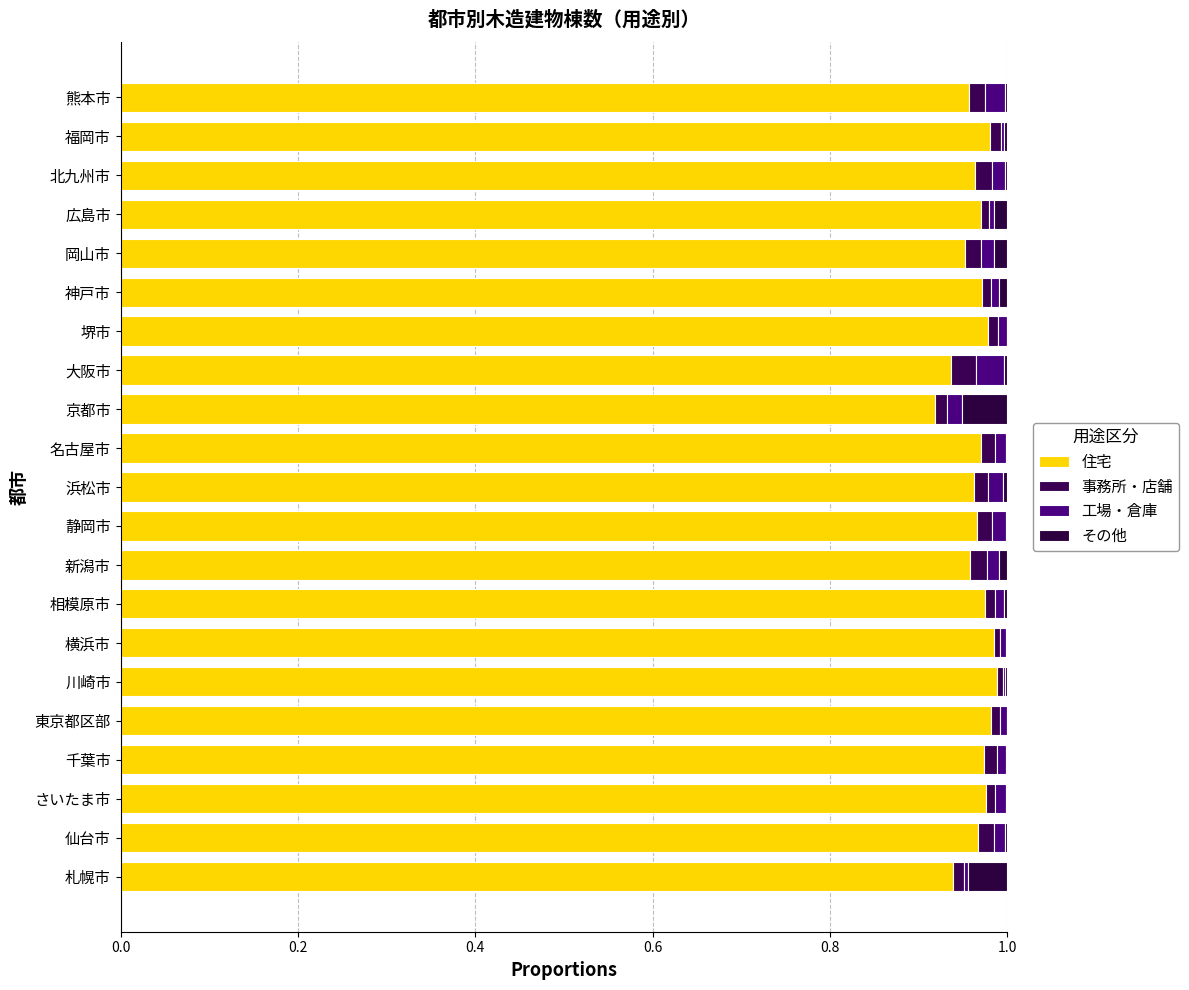

Reading right to left, extract all data points from this chart.

住宅: 1.0	1.0	1.0	1.0	1.0	1.0	1.0	0.9	0.9	1.0	1.0	1.0	1.0	1.0	1.0	1.0	1.0	1.0	1.0	1.0	0.9
事務所・店舗: 0.0	0.0	0.0	0.0	0.0	0.0	0.0	0.0	0.0	0.0	0.0	0.0	0.0	0.0	0.0	0.0	0.0	0.0	0.0	0.0	0.0
工場・倉庫: 0.0	0.0	0.0	0.0	0.0	0.0	0.0	0.0	0.0	0.0	0.0	0.0	0.0	0.0	0.0	0.0	0.0	0.0	0.0	0.0	0.0
その他: 0.0	0.0	0.0	0.0	0.0	0.0	0.0	0.0	0.1	0.0	0.0	0.0	0.0	0.0	0.0	0.0	0.0	0.0	0.0	0.0	0.0